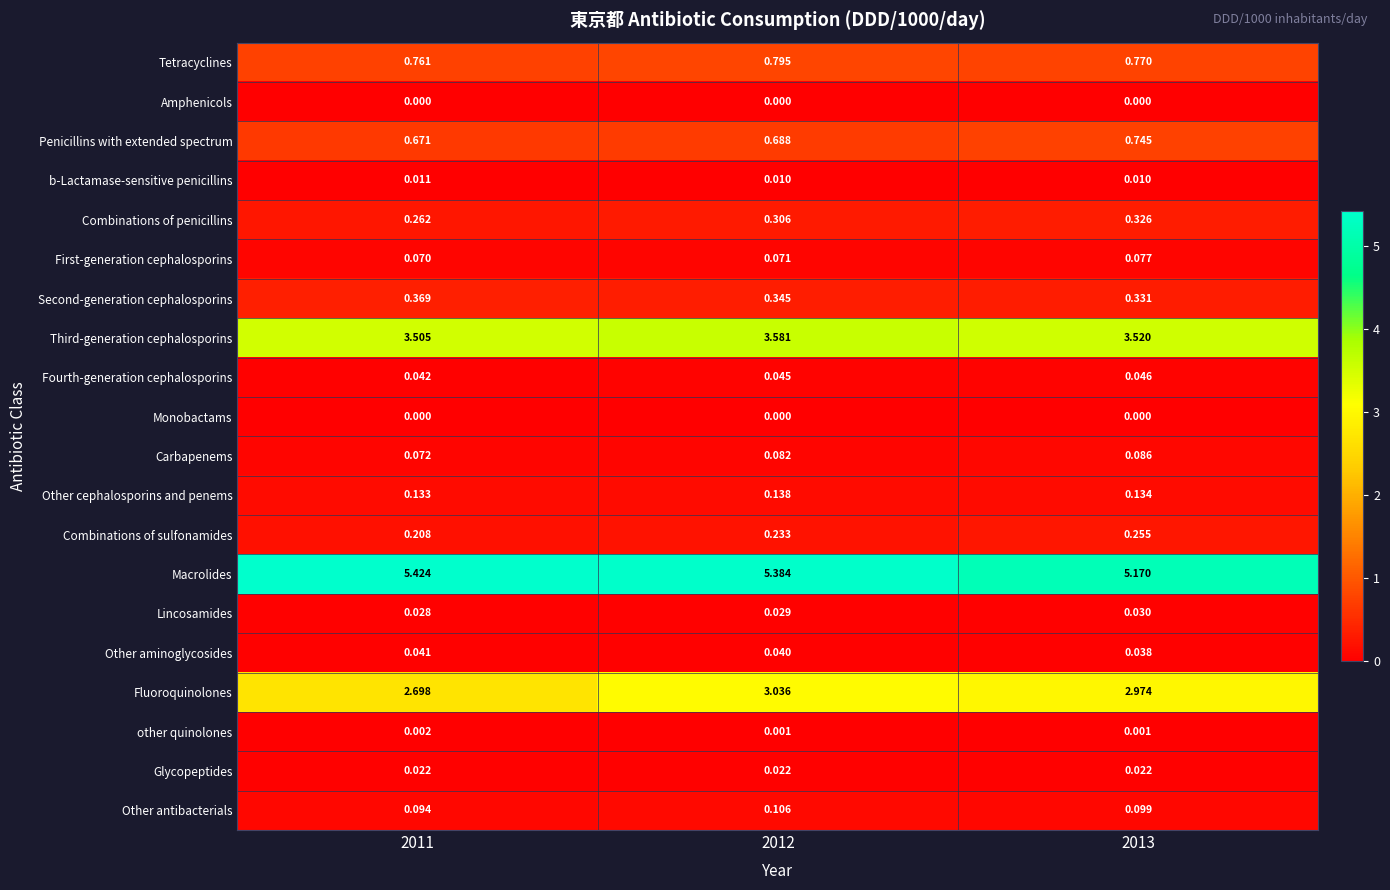

Which series has the largest range (max minus min)?

Fluoroquinolones